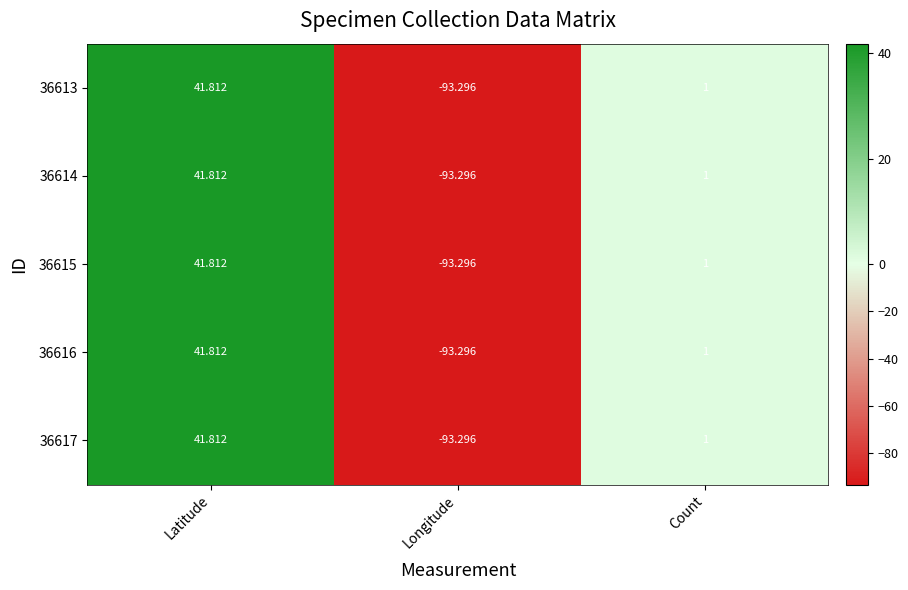

Where is 36617 nearest to the value -25?

Count